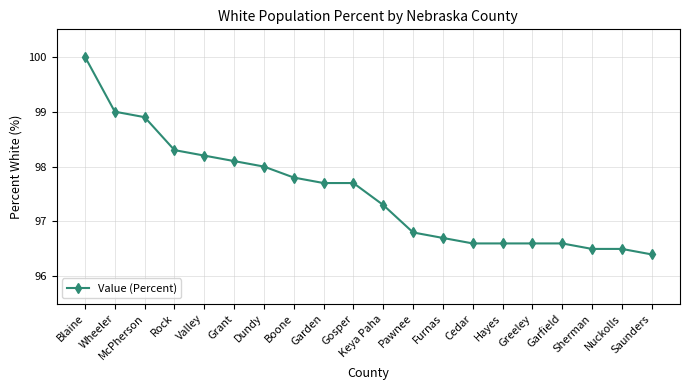

What position from the right is Greeley?

5